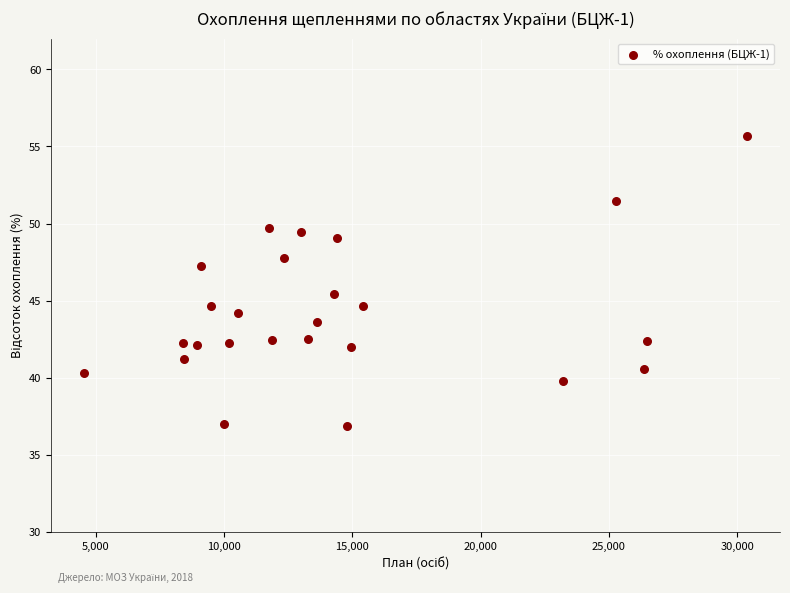

What is the range of Y values (max minus min)?

18.8